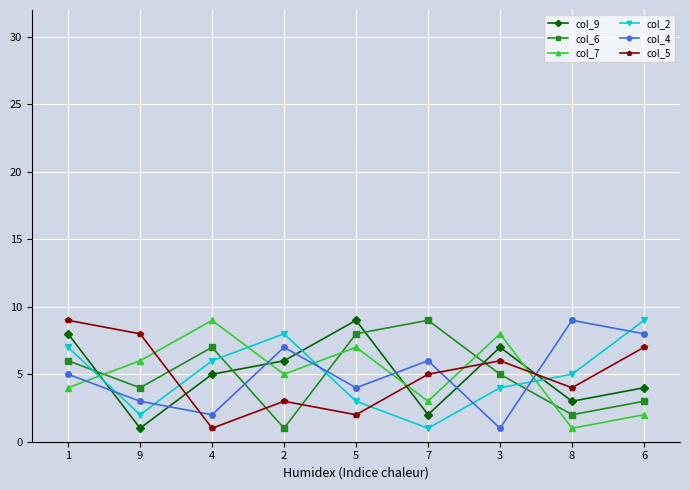

At 4, list the series in order from largest to smallest.

col_7, col_6, col_2, col_9, col_4, col_5